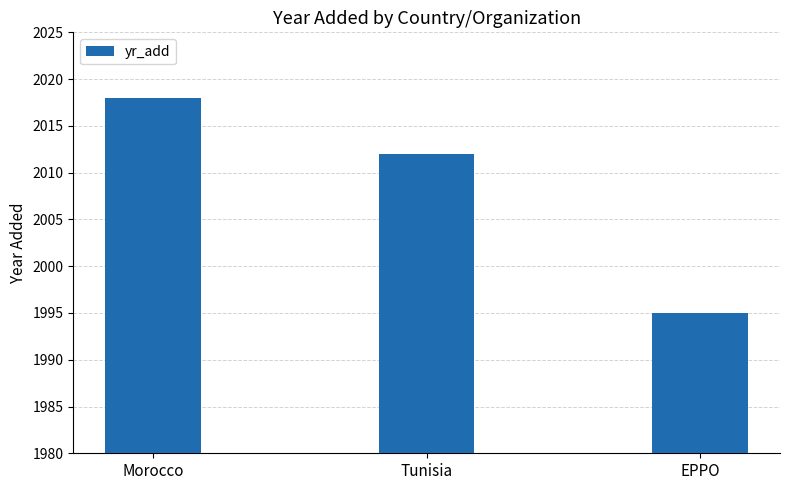

Between Tunisia and Morocco, which is larger?

Morocco